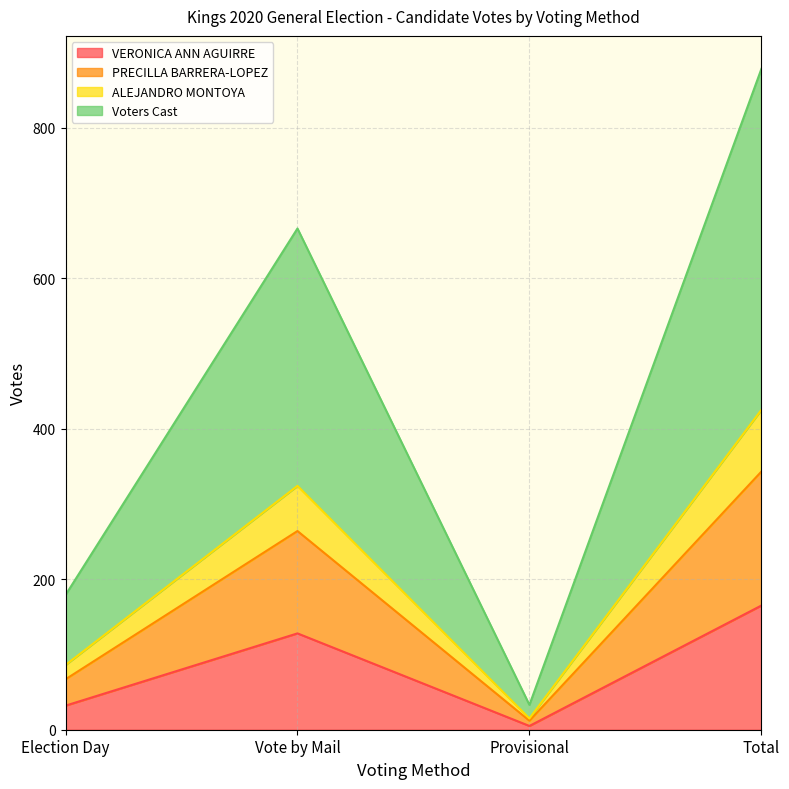

At which label does VERONICA ANN AGUIRRE reach its minimum?

Provisional